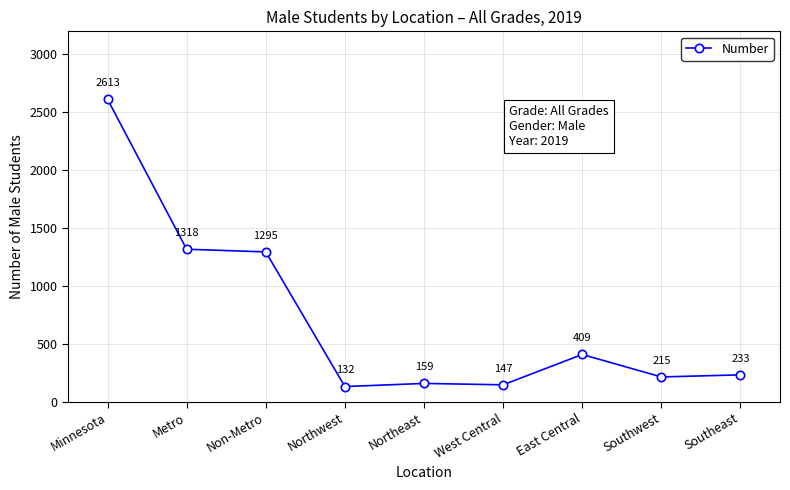

What is the difference between the maximum and minimum values?

2481